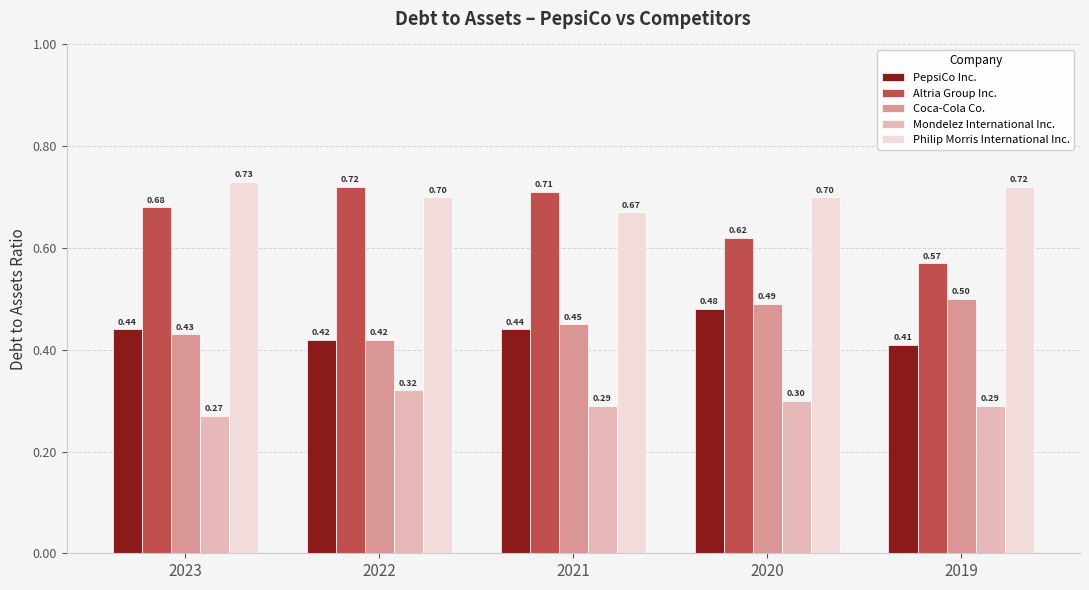

The Mondelez International Inc. series shows 0.1 at 2021. True or false?

False